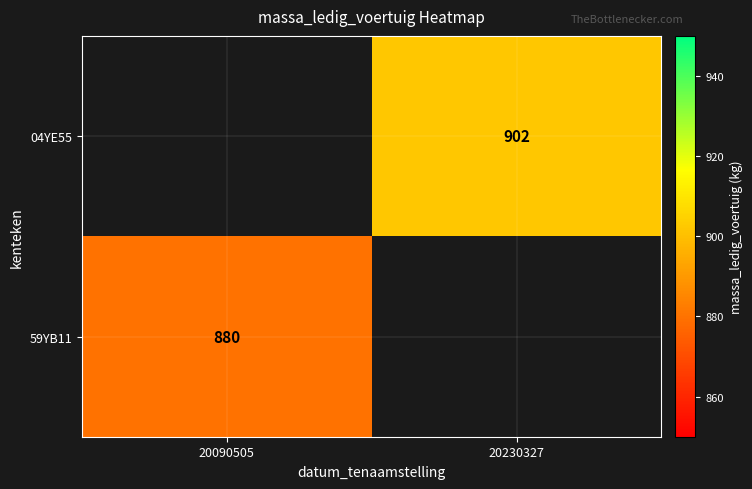

Is it true that 59YB11 equals 1188 at 20090505?

False